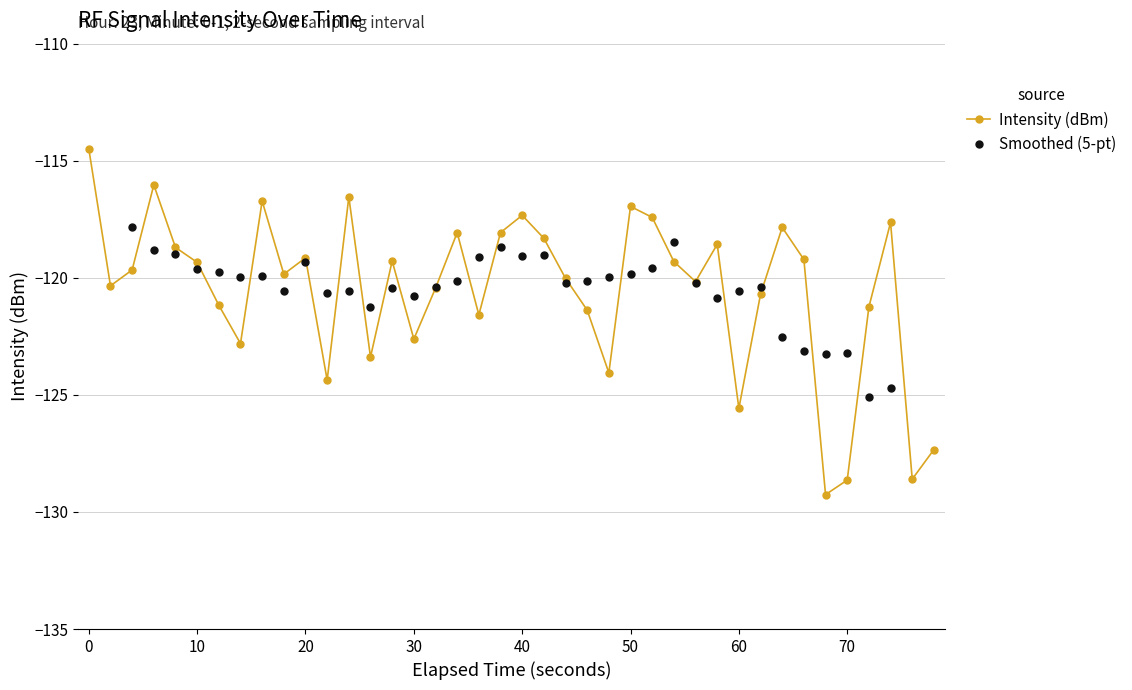

What is the highest value of the Intensity (dBm) series?

-114.5